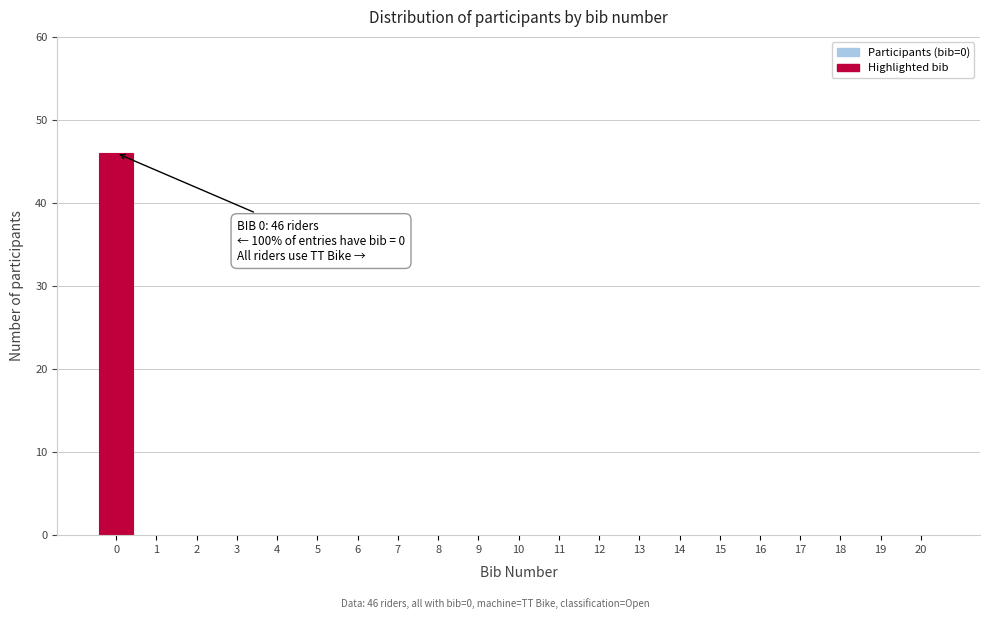

Reading left to right, what are all the values shown in this chart?

0=46	1=0	2=0	3=0	4=0	5=0	6=0	7=0	8=0	9=0	10=0	11=0	12=0	13=0	14=0	15=0	16=0	17=0	18=0	19=0	20=0